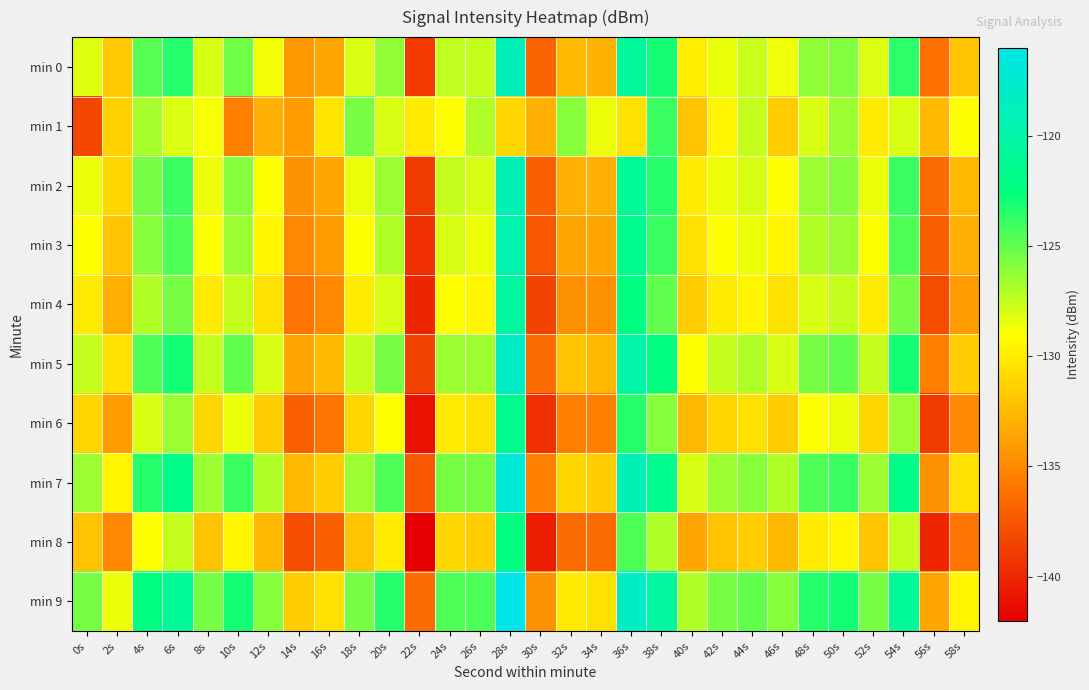

Reading left to right, list all the values displayed in this chart.

min 0: 0s=-128.1	2s=-131.7	4s=-124.7	6s=-123.5	8s=-127.9	10s=-125.4	12s=-128.7	14s=-134.2	16s=-133.4	18s=-128.0	20s=-126.3	22s=-139.0	24s=-127.4	26s=-127.5	28s=-118.8	30s=-137.0	32s=-132.5	34s=-132.9	36s=-120.7	38s=-123.0	40s=-129.8	42s=-128.4	44s=-127.6	46s=-128.6	48s=-126.2	50s=-125.9	52s=-128.1	54s=-123.6	56s=-136.2	58s=-132.0
min 1: 0s=-138.4	2s=-131.3	4s=-126.7	6s=-128.0	8s=-128.8	10s=-135.4	12s=-133.0	14s=-134.0	16s=-130.3	18s=-125.6	20s=-128.0	22s=-130.0	24s=-129.0	26s=-127.0	28s=-131.0	30s=-133.0	32s=-126.0	34s=-128.5	36s=-130.5	38s=-124.0	40s=-132.0	42s=-129.5	44s=-127.5	46s=-131.5	48s=-128.0	50s=-126.5	52s=-130.0	54s=-128.0	56s=-132.5	58s=-129.0
min 2: 0s=-128.5	2s=-131.0	4s=-125.5	6s=-124.0	8s=-128.5	10s=-126.0	12s=-129.0	14s=-134.5	16s=-133.5	18s=-128.5	20s=-126.5	22s=-139.0	24s=-127.5	26s=-128.0	28s=-119.0	30s=-137.0	32s=-133.0	34s=-133.0	36s=-121.0	38s=-123.5	40s=-130.0	42s=-128.5	44s=-128.0	46s=-129.0	48s=-126.5	50s=-126.0	52s=-128.5	54s=-124.0	56s=-136.5	58s=-132.5
min 3: 0s=-129.0	2s=-132.0	4s=-126.0	6s=-124.5	8s=-129.0	10s=-126.5	12s=-129.5	14s=-135.0	16s=-134.0	18s=-129.0	20s=-127.0	22s=-139.5	24s=-128.0	26s=-128.5	28s=-119.5	30s=-137.5	32s=-133.5	34s=-133.5	36s=-121.5	38s=-124.0	40s=-130.5	42s=-129.0	44s=-128.5	46s=-129.5	48s=-127.0	50s=-126.5	52s=-129.0	54s=-124.5	56s=-137.0	58s=-133.0
min 4: 0s=-130.0	2s=-133.0	4s=-127.0	6s=-125.5	8s=-130.0	10s=-127.5	12s=-130.5	14s=-136.0	16s=-135.0	18s=-130.0	20s=-128.0	22s=-140.0	24s=-129.0	26s=-129.5	28s=-120.5	30s=-138.5	32s=-134.5	34s=-134.5	36s=-122.5	38s=-125.0	40s=-131.5	42s=-130.0	44s=-129.5	46s=-130.5	48s=-128.0	50s=-127.5	52s=-130.0	54s=-125.5	56s=-138.0	58s=-134.0
min 5: 0s=-127.5	2s=-130.5	4s=-124.5	6s=-123.0	8s=-127.5	10s=-125.0	12s=-128.0	14s=-133.5	16s=-132.5	18s=-127.5	20s=-125.5	22s=-138.5	24s=-126.5	26s=-126.5	28s=-118.0	30s=-136.5	32s=-132.0	34s=-132.5	36s=-120.0	38s=-122.5	40s=-129.0	42s=-127.5	44s=-127.0	46s=-128.0	48s=-125.5	50s=-125.0	52s=-127.5	54s=-123.0	56s=-135.5	58s=-131.5
min 6: 0s=-131.0	2s=-134.0	4s=-128.0	6s=-126.5	8s=-131.0	10s=-128.5	12s=-131.5	14s=-137.0	16s=-136.0	18s=-131.0	20s=-129.0	22s=-141.0	24s=-130.0	26s=-130.5	28s=-121.5	30s=-139.5	32s=-135.5	34s=-135.5	36s=-123.5	38s=-126.0	40s=-132.5	42s=-131.0	44s=-130.5	46s=-131.5	48s=-129.0	50s=-128.5	52s=-131.0	54s=-126.5	56s=-139.0	58s=-135.0
min 7: 0s=-126.5	2s=-129.5	4s=-123.5	6s=-122.0	8s=-126.5	10s=-124.0	12s=-127.0	14s=-132.5	16s=-131.5	18s=-126.5	20s=-124.5	22s=-137.5	24s=-125.5	26s=-125.5	28s=-117.0	30s=-135.5	32s=-131.0	34s=-131.5	36s=-119.0	38s=-121.5	40s=-128.0	42s=-126.5	44s=-126.0	46s=-127.0	48s=-124.5	50s=-124.0	52s=-126.5	54s=-122.0	56s=-134.5	58s=-130.5
min 8: 0s=-132.0	2s=-135.0	4s=-129.0	6s=-127.5	8s=-132.0	10s=-129.5	12s=-132.5	14s=-138.0	16s=-137.0	18s=-132.0	20s=-130.0	22s=-142.0	24s=-131.0	26s=-131.5	28s=-122.5	30s=-140.5	32s=-136.5	34s=-136.5	36s=-124.5	38s=-127.0	40s=-133.5	42s=-132.0	44s=-131.5	46s=-132.5	48s=-130.0	50s=-129.5	52s=-132.0	54s=-127.5	56s=-140.0	58s=-136.0
min 9: 0s=-125.5	2s=-128.5	4s=-122.5	6s=-121.0	8s=-125.5	10s=-123.0	12s=-126.0	14s=-131.5	16s=-130.5	18s=-125.5	20s=-123.5	22s=-136.5	24s=-124.5	26s=-124.5	28s=-116.0	30s=-134.5	32s=-130.0	34s=-130.5	36s=-118.0	38s=-120.5	40s=-127.0	42s=-125.5	44s=-125.0	46s=-126.0	48s=-123.5	50s=-123.0	52s=-125.5	54s=-121.0	56s=-133.5	58s=-129.5